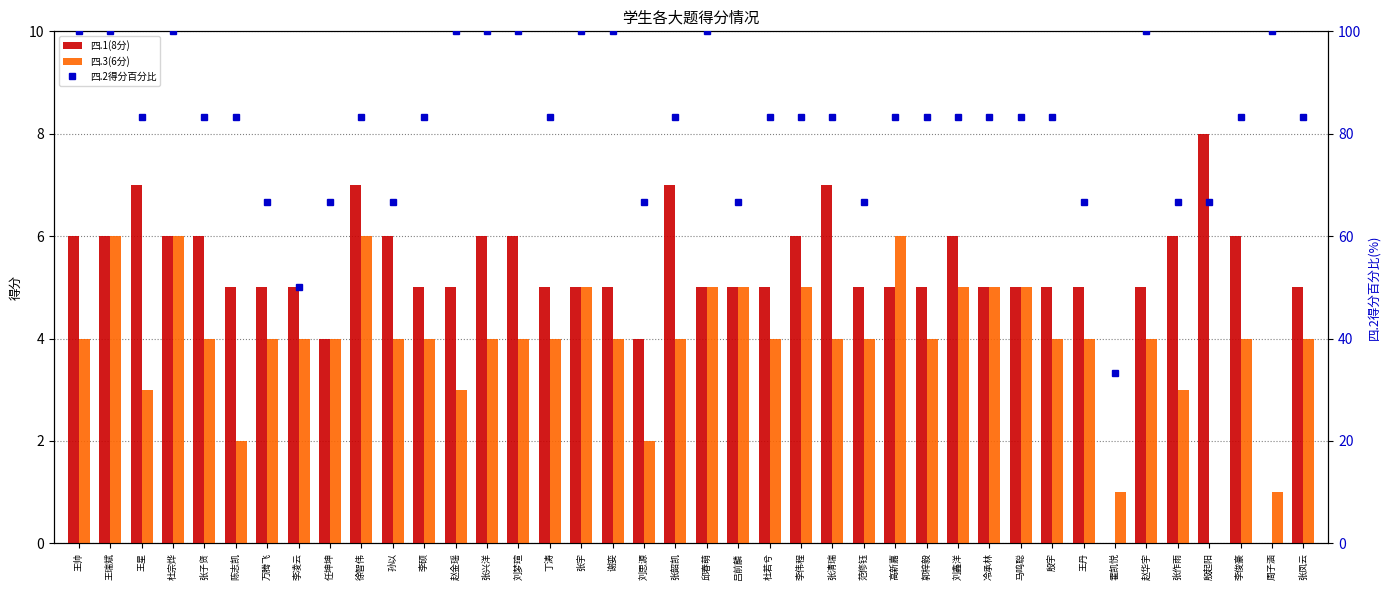

What are all the series names shown in the legend?

四.1(8分), 四.3(6分), 四.2得分百分比